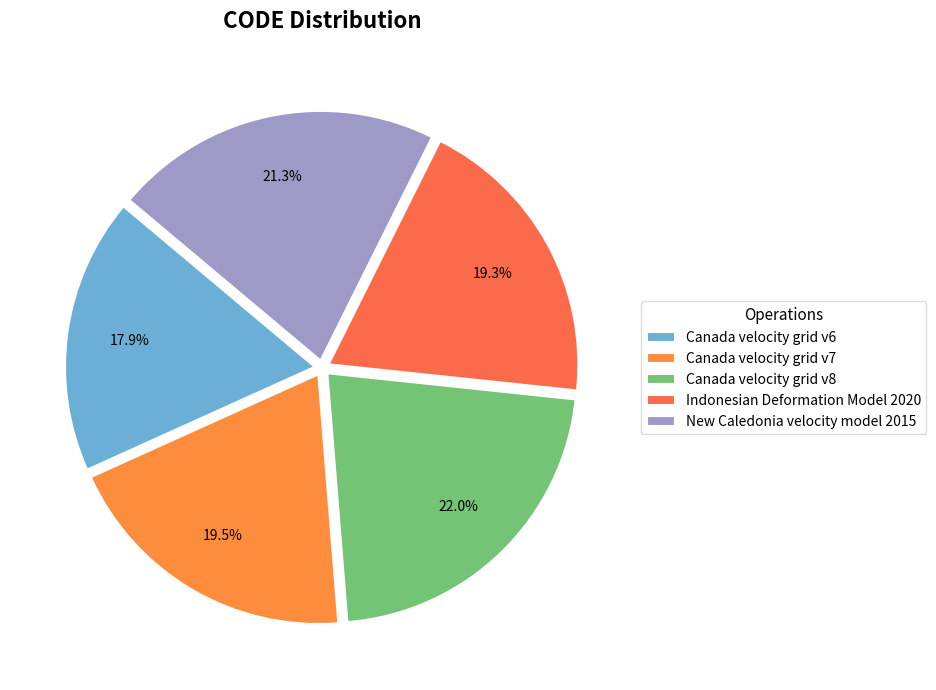

To the nearest percent, what portion does Canada velocity grid v6 represent?

18%